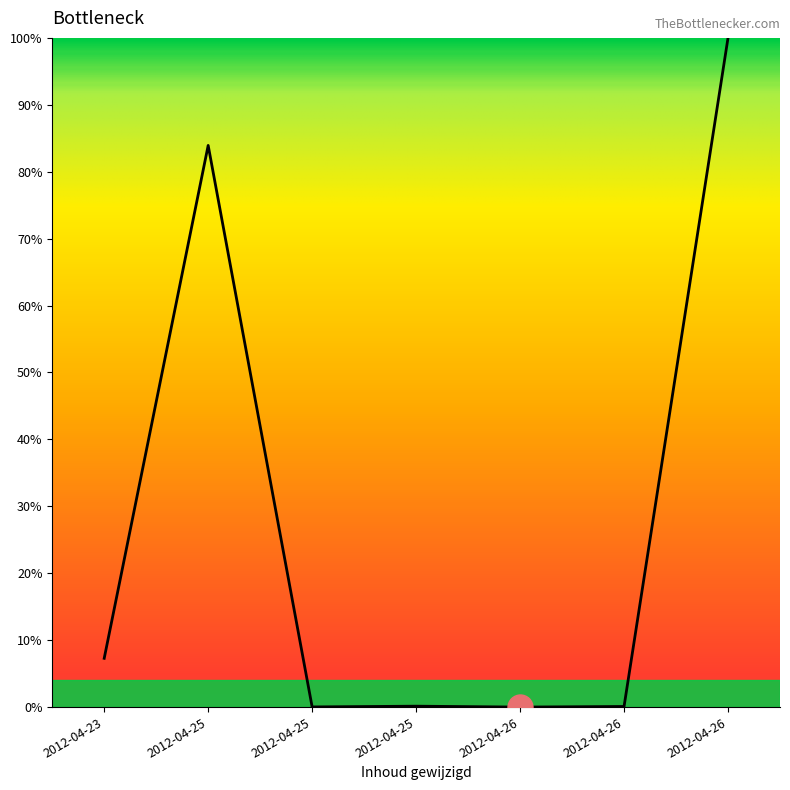

Does the chart have visible grid lines?

No